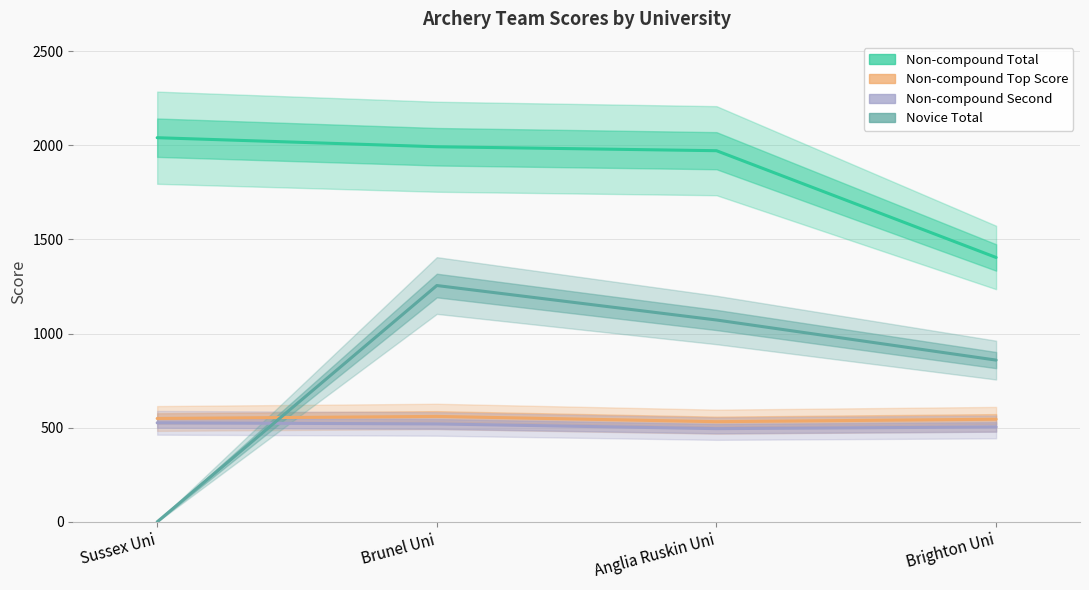

What is the difference between the highest and lowest values at Sussex Uni?

2040